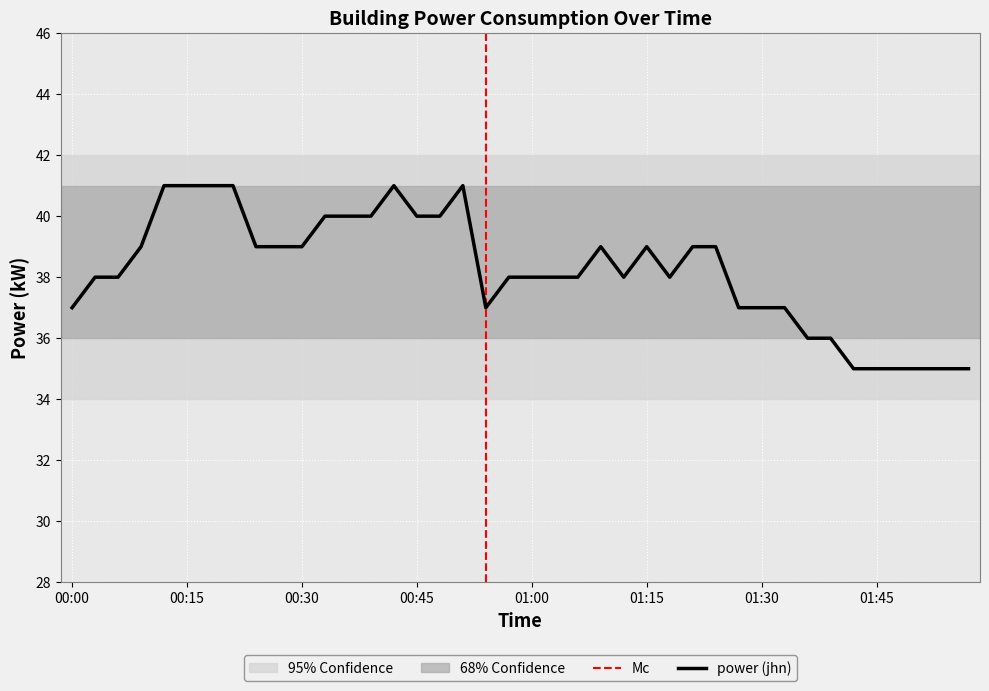

What is the ratio of the value at 00:18 to the value at 00:51?

1.0